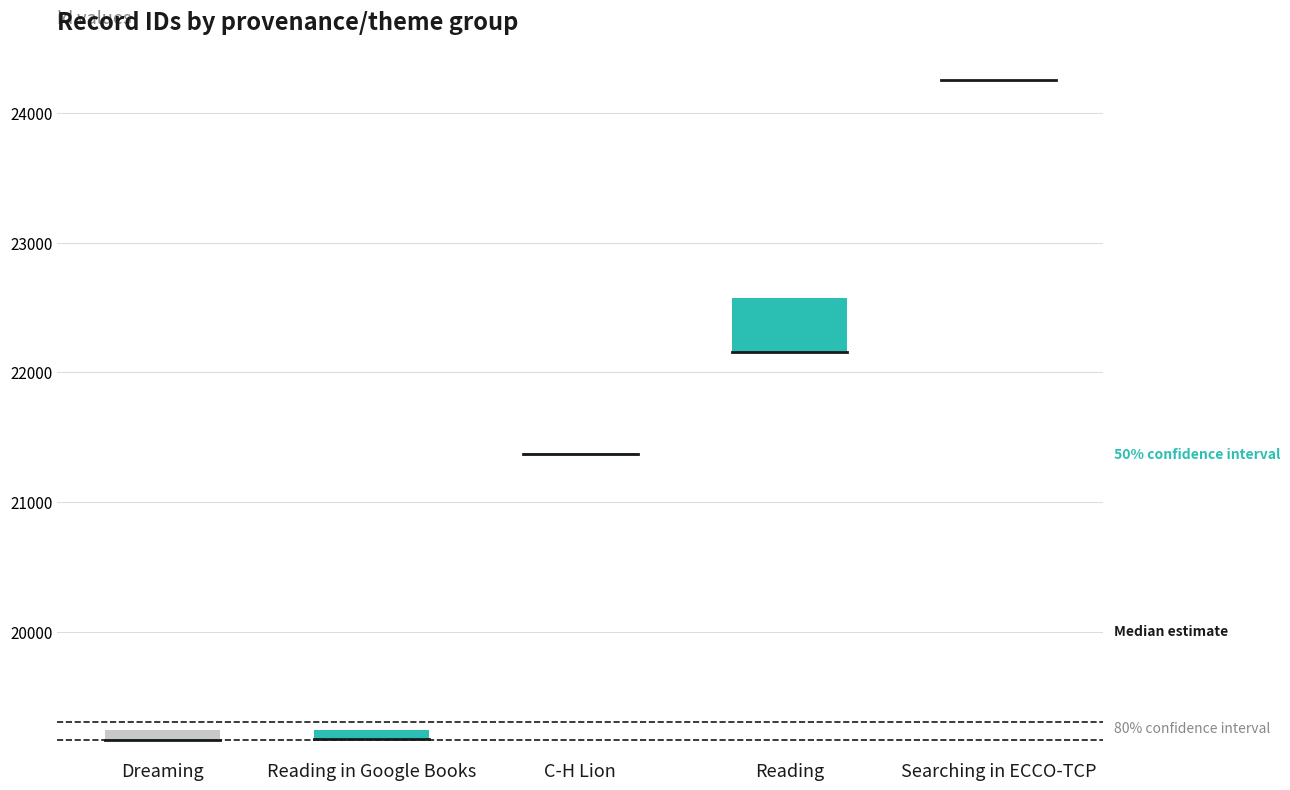

Does the chart contain any negative values?

No